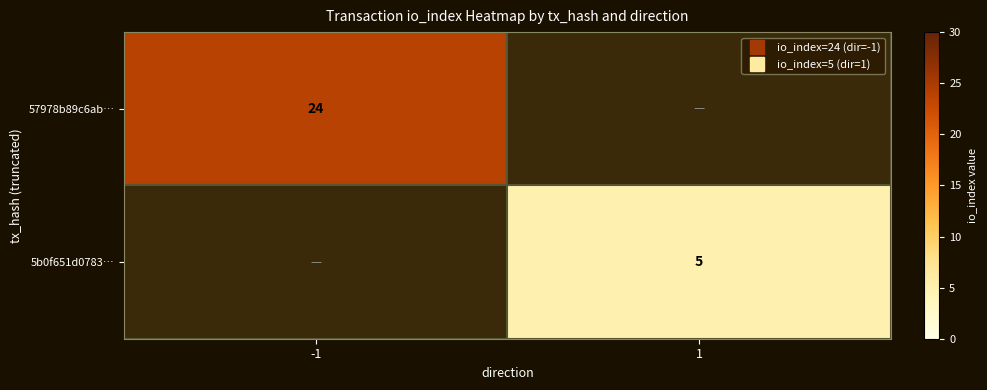

What is the maximum value shown in the chart?

24.0